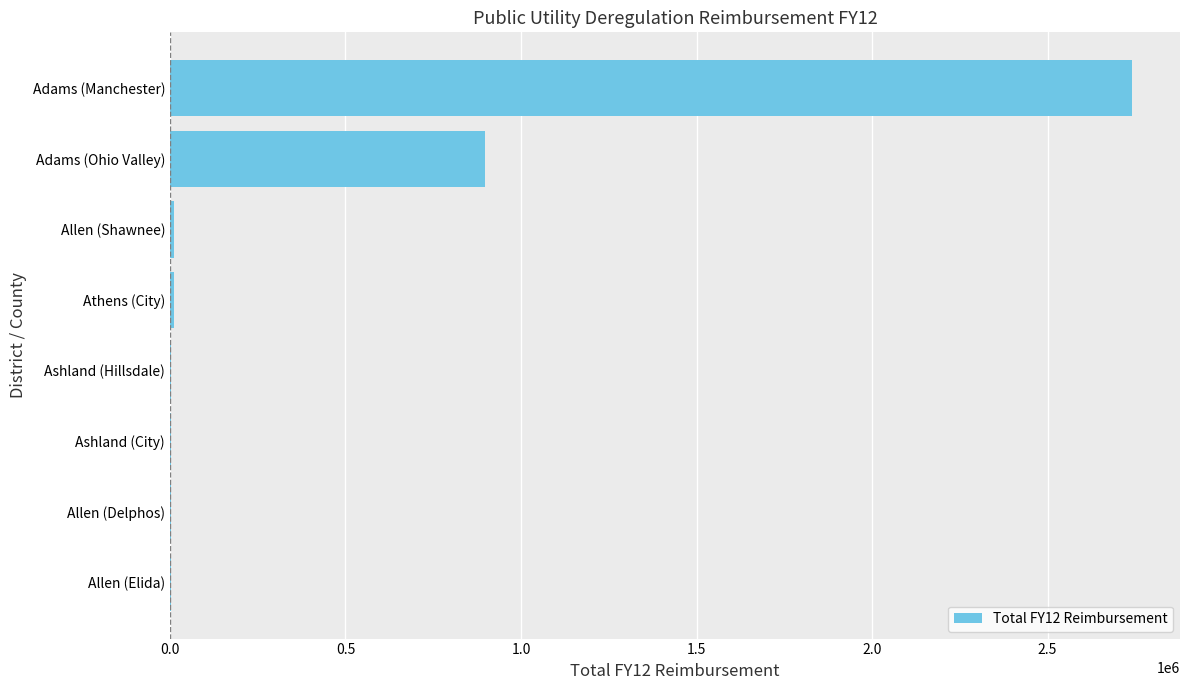

What is the average value?

459127